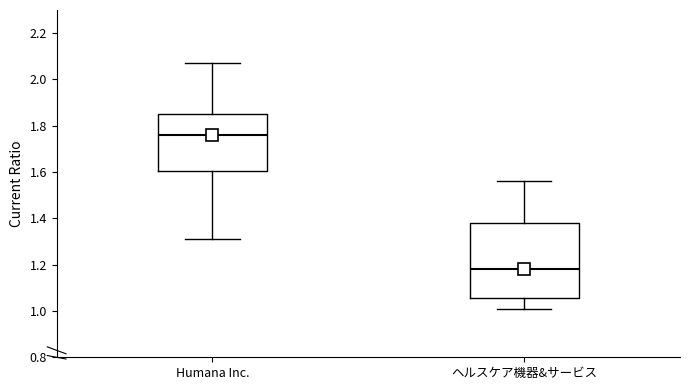

Where does the upper whisker of the box for Humana Inc. end on the y-axis? The values are not printed on the chart, so give them approximately, as read against the axis.

2.08